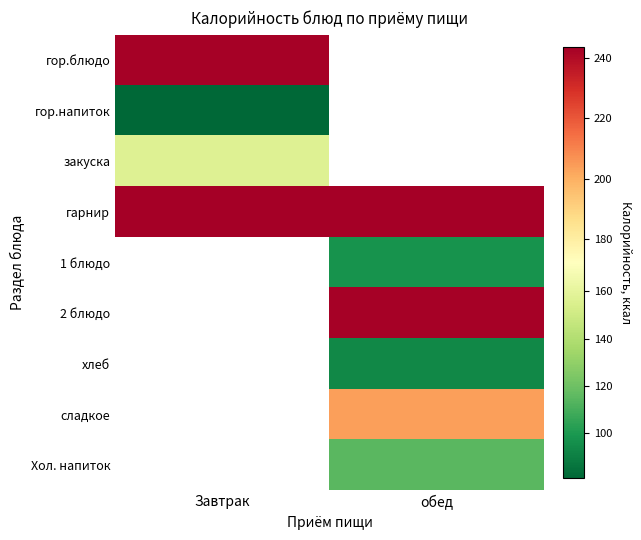

What is the smallest value displayed?

81.0